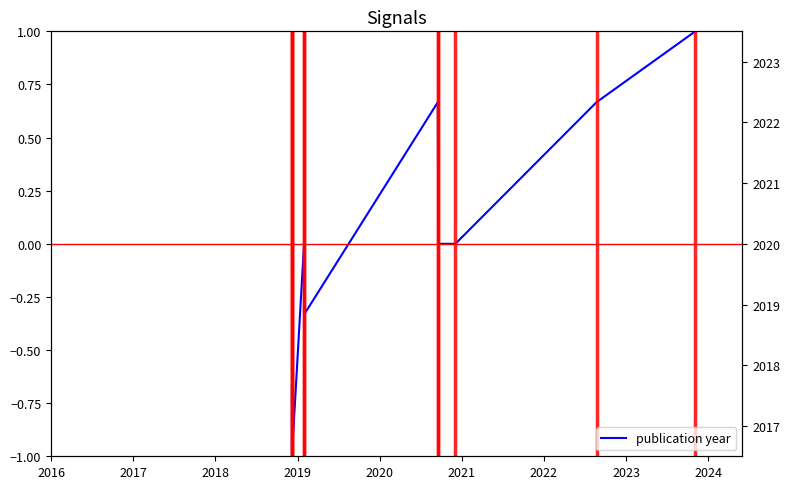

What position from the left is 2021?

6